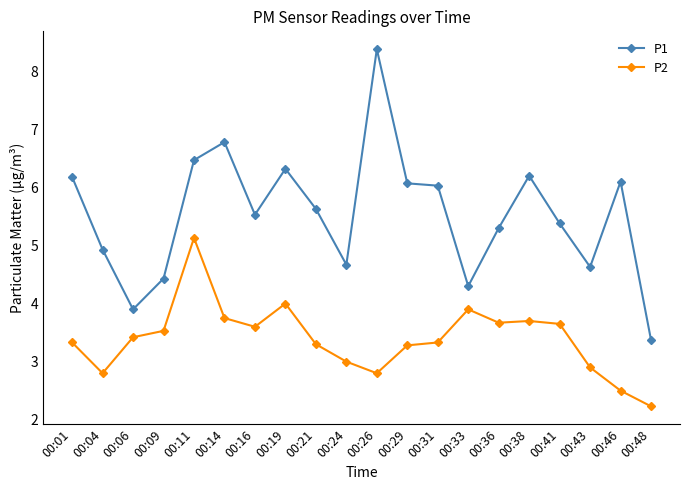

What is the difference between the P1 values at 00:06 and 00:46?

2.2